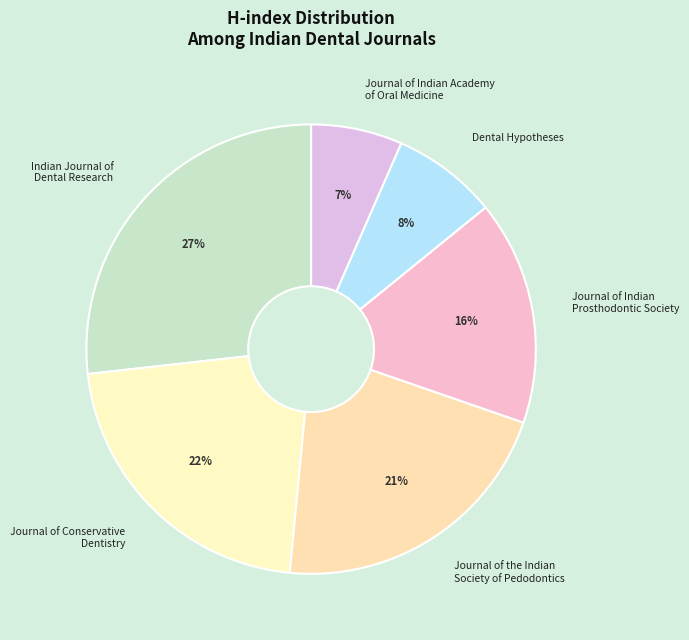

How many slices are in this pie chart?

6